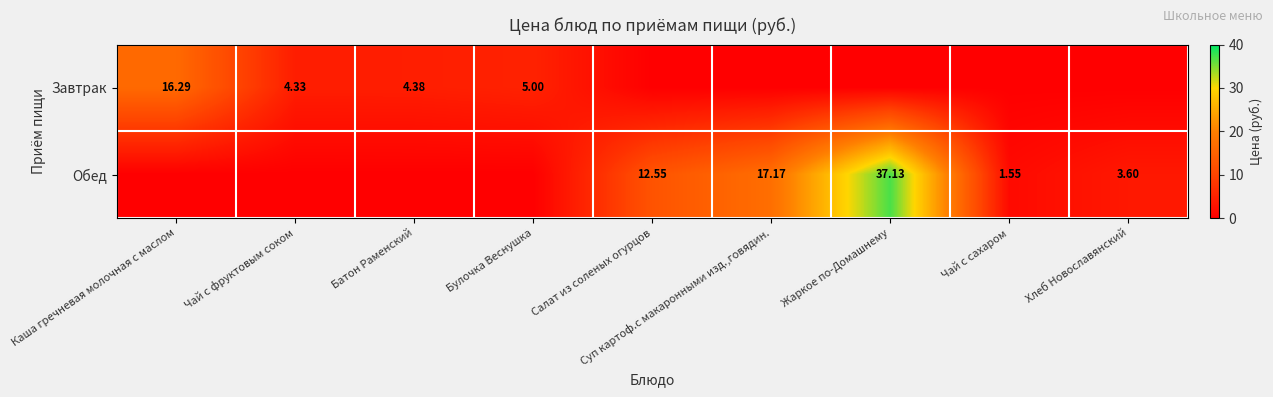

Is the value of Обед at Хлеб Новославянский greater than the value of Завтрак at Каша гречневая молочная с маслом?

No